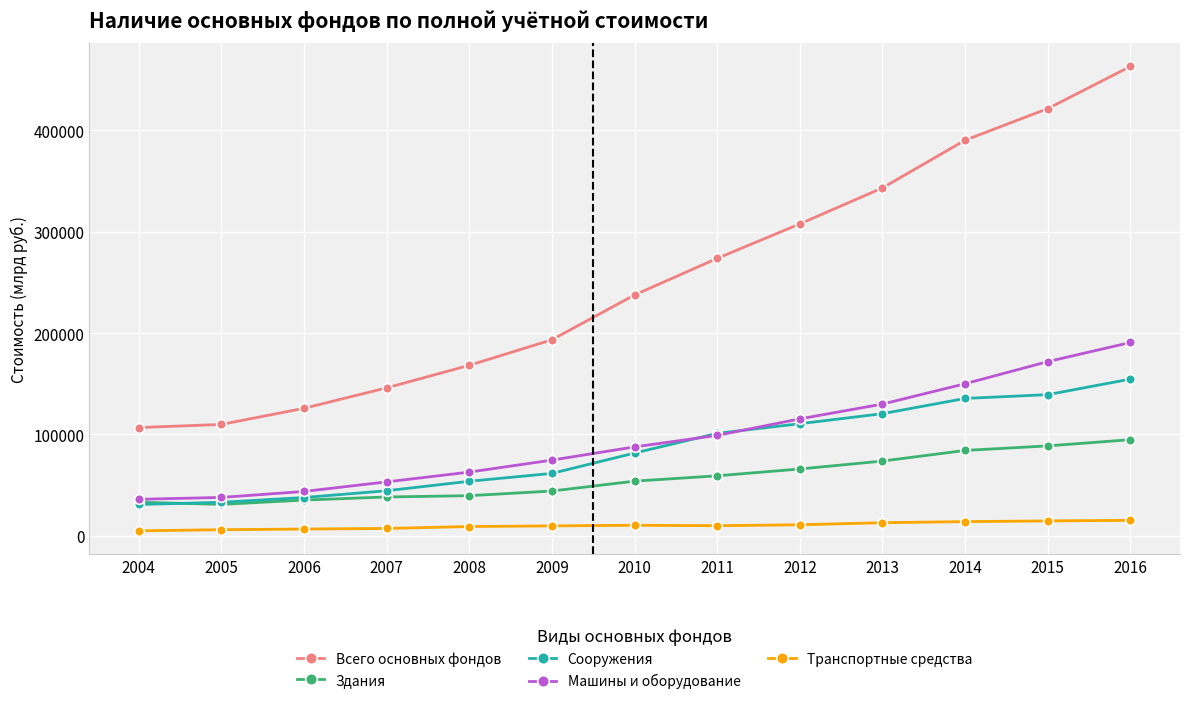

Where does the Транспортные средства series first go above 9995?

2010